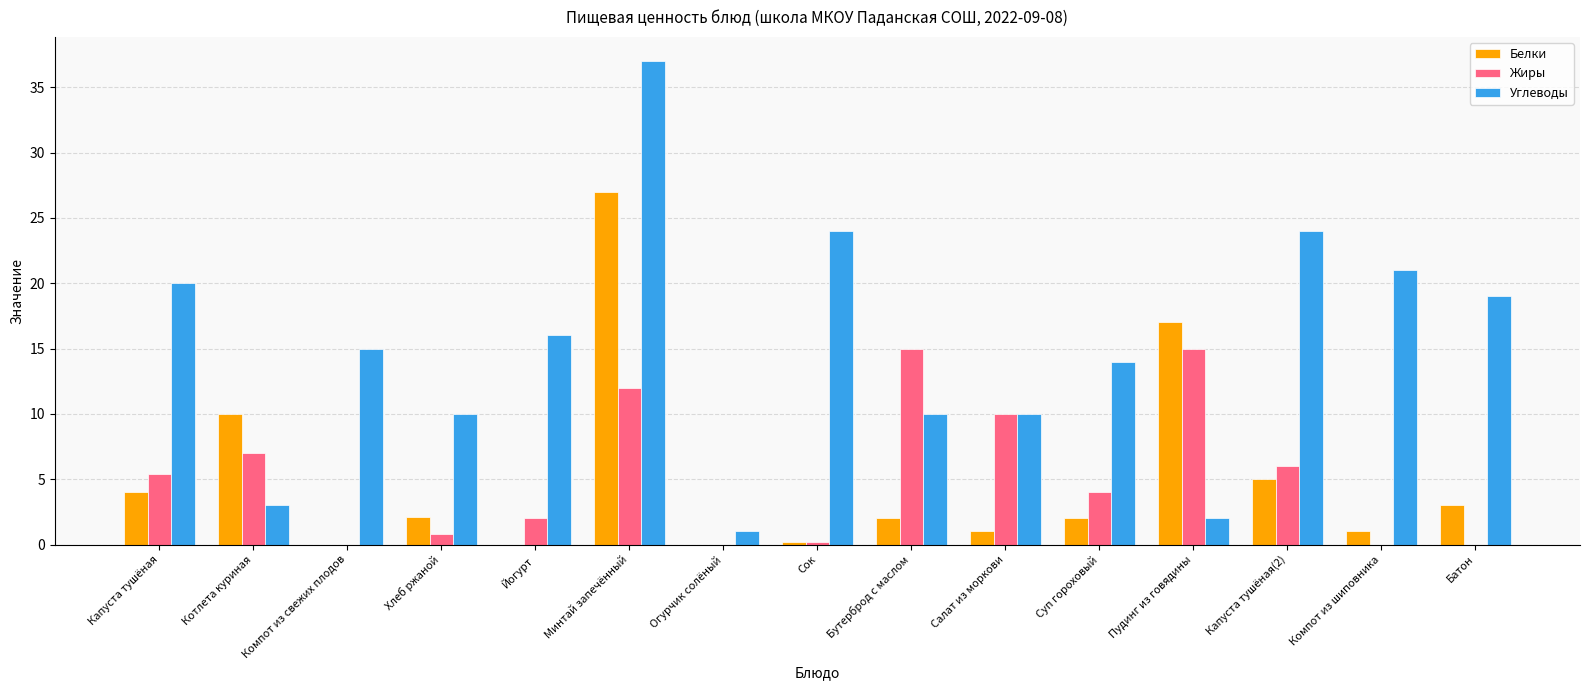

What is the sum of all Жиры values?

77.4